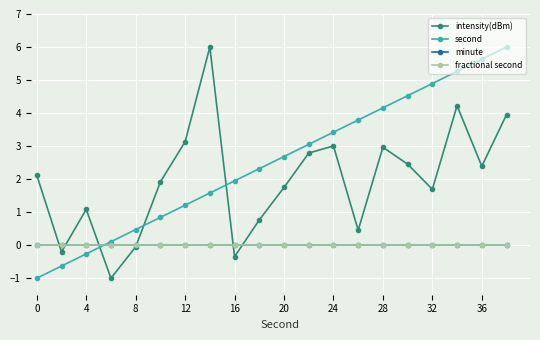

Reading left to right, extract all data points from this chart.

intensity(dBm): 2.1	-0.2	1.1	-1.0	-0.1	1.9	3.1	6.0	-0.3	0.8	1.7	2.8	3.0	0.5	3.0	2.5	1.7	4.2	2.4	4.0
second: -1.0	-0.6	-0.3	0.1	0.5	0.8	1.2	1.6	1.9	2.3	2.7	3.1	3.4	3.8	4.2	4.5	4.9	5.3	5.6	6.0
minute: 0.0	0.0	0.0	0.0	0.0	0.0	0.0	0.0	0.0	0.0	0.0	0.0	0.0	0.0	0.0	0.0	0.0	0.0	0.0	0.0
fractional second: 0.0	0.0	0.0	0.0	0.0	0.0	0.0	0.0	0.0	0.0	0.0	0.0	0.0	0.0	0.0	0.0	0.0	0.0	0.0	0.0